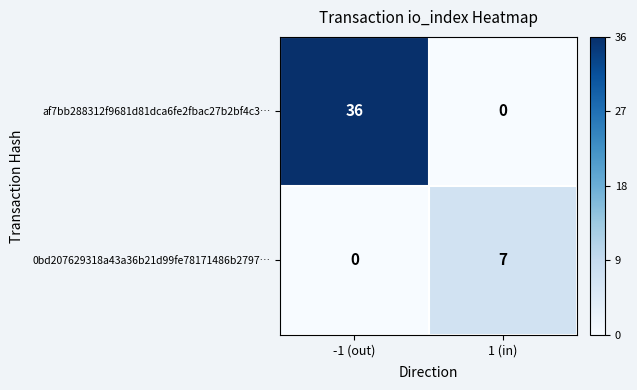

Rank the series by their maximum value, from lowest to highest.

0bd207629318a43a36b21d99fe78171486b2797…, af7bb288312f9681d81dca6fe2fbac27b2bf4c3…